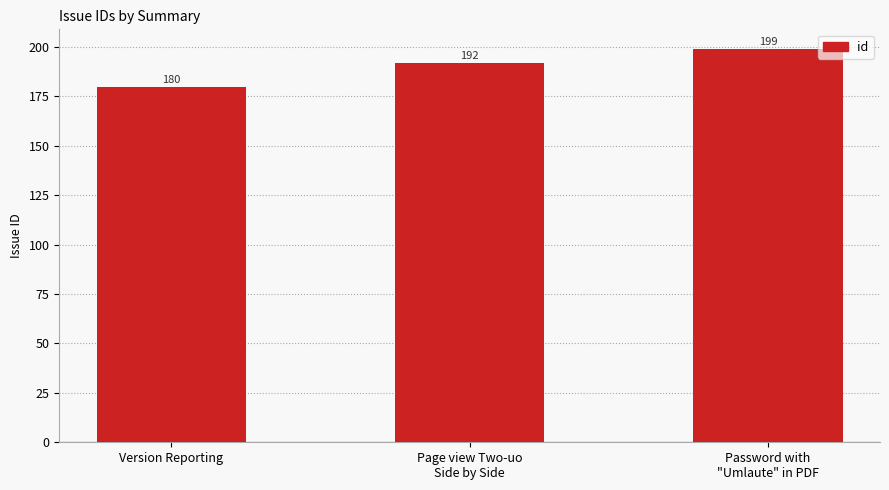

What is the average value?

190